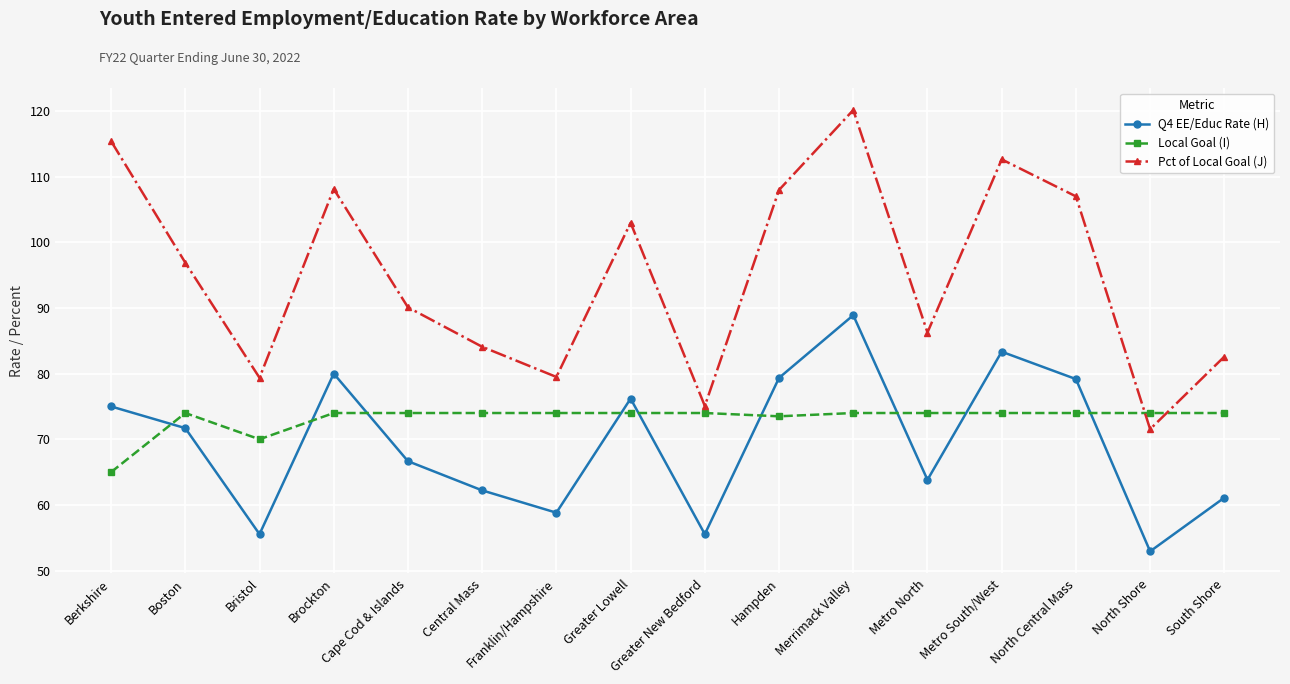

How many intersections are there between Local Goal (I) and Q4 EE/Educ Rate (H)?

9